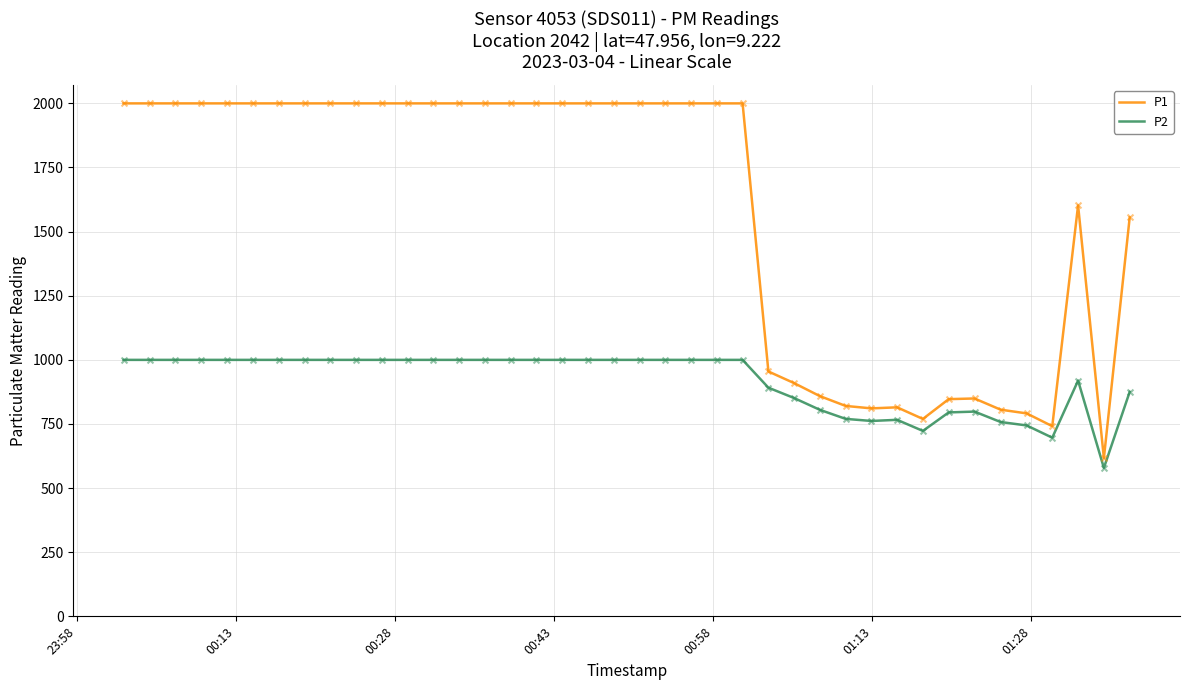

Which series has the largest total across all categories?

P1